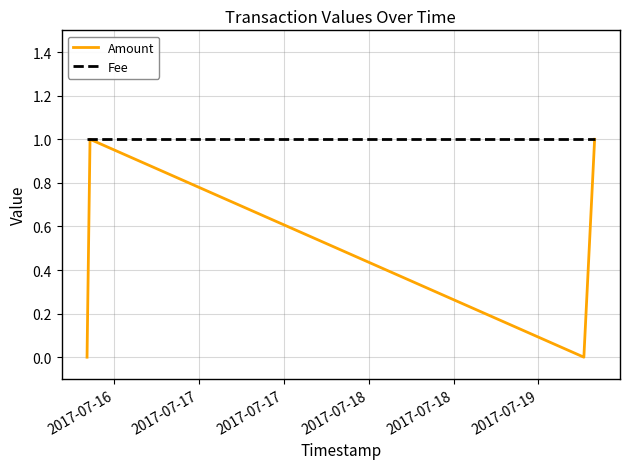

List the series in order of their overall mean, lowest first.

Amount, Fee